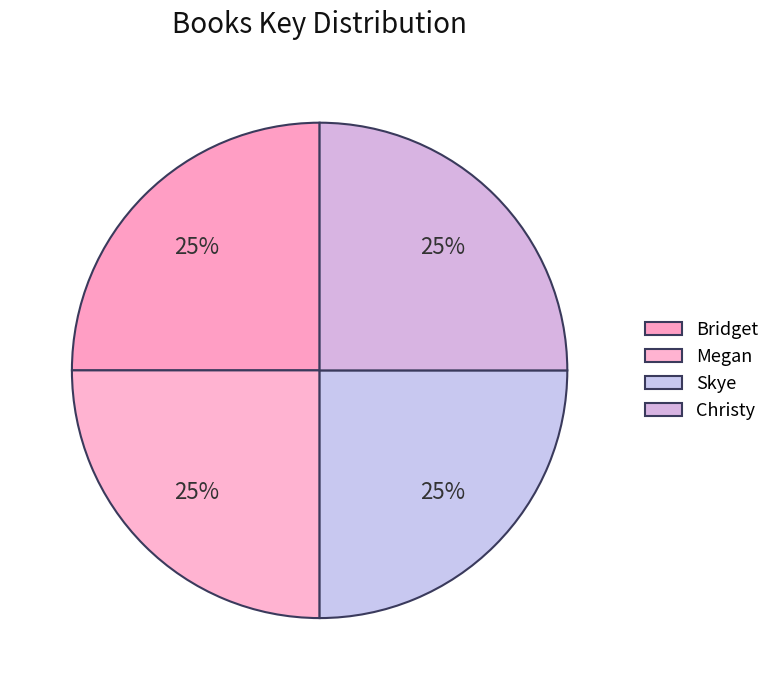

To the nearest percent, what percentage of the pie is Skye?

25%